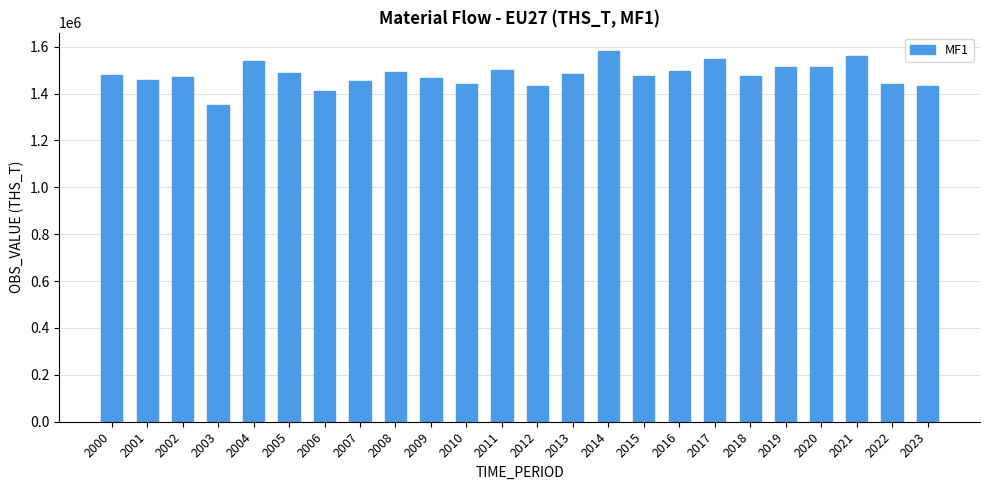

How many categories are shown in the chart?

24